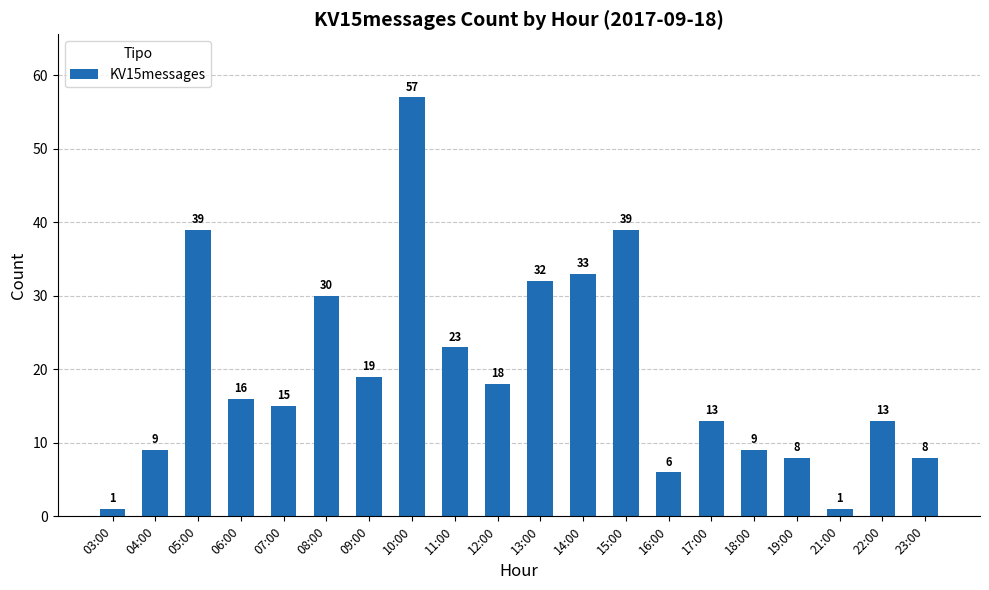

What is the difference between the maximum and minimum values?

56